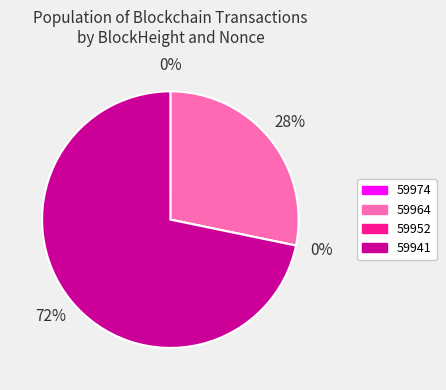

Is it true that 59964 is 28% of the pie?

True